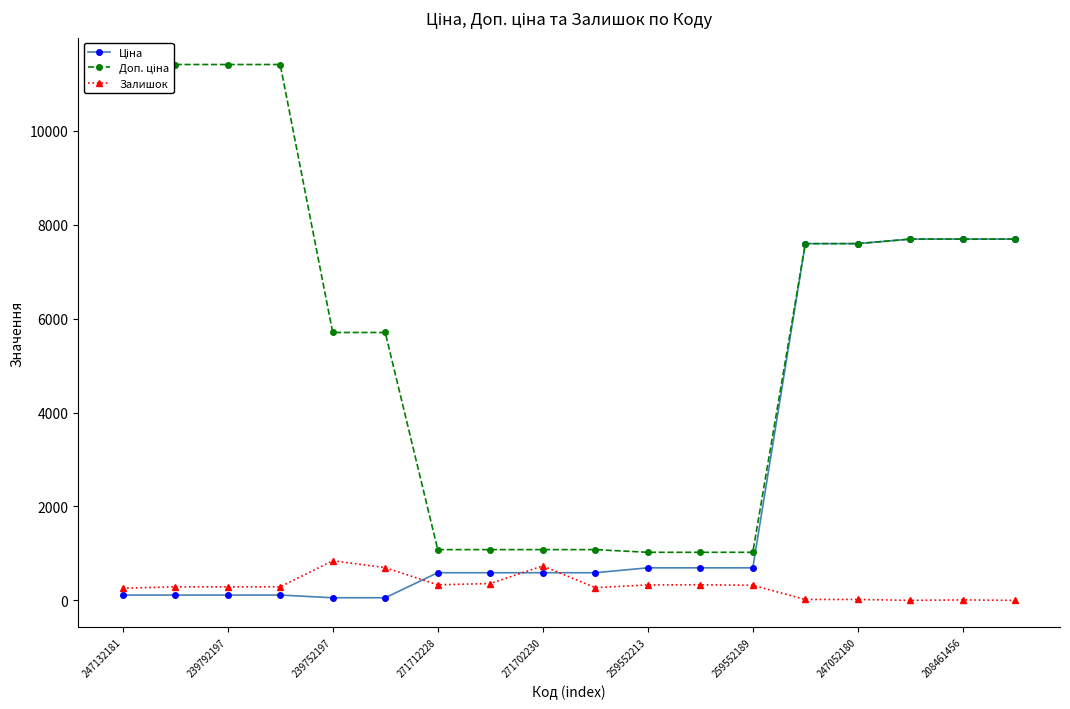

True or false: Залишок has more than 0 interior local peaks.

True